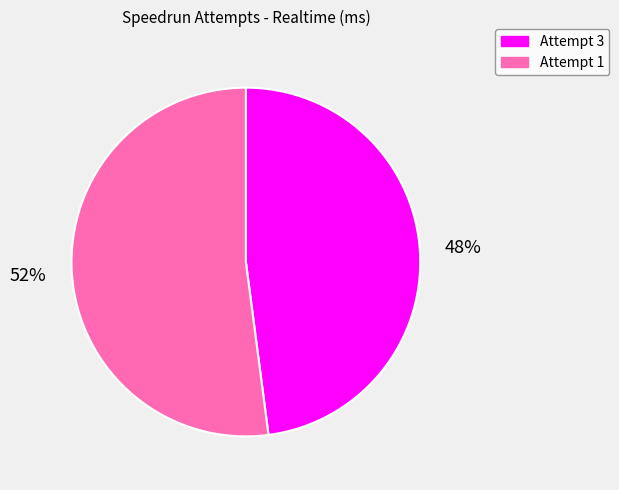

Rank the categories by value from highest to lowest.

Attempt 1, Attempt 3